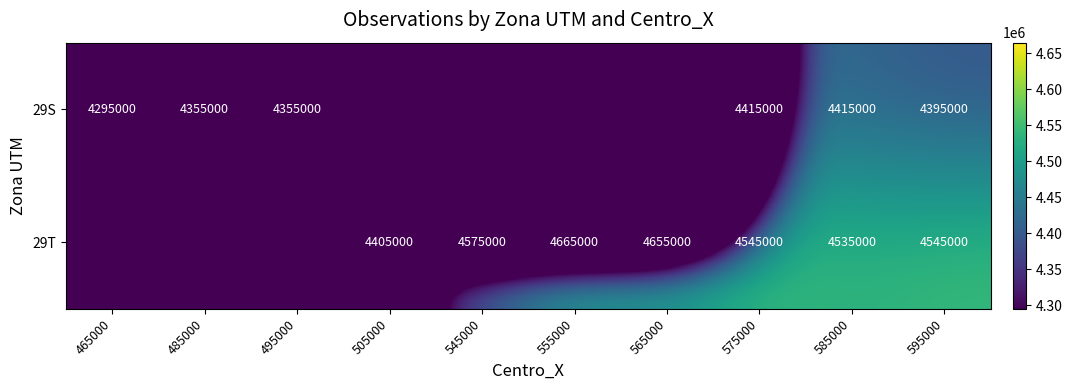

What is the total value across all series at 585000?

8950000